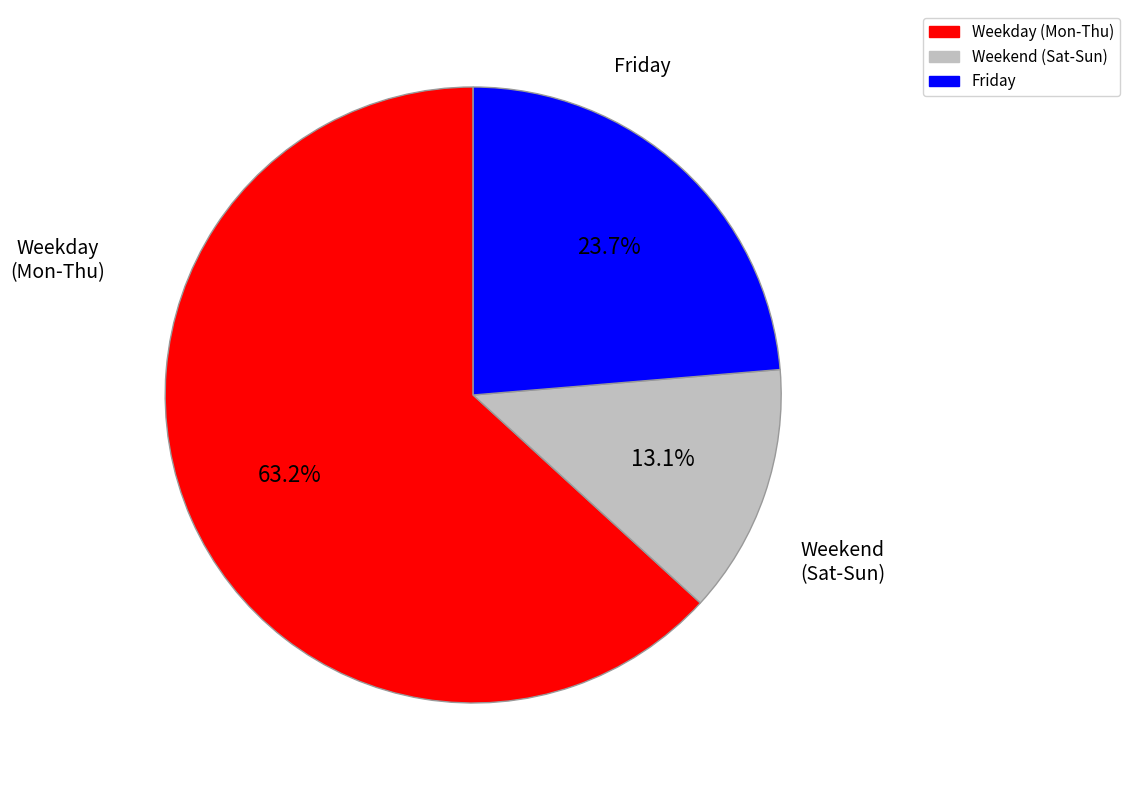

Between Weekday (Mon-Thu) and Friday, which is larger?

Weekday (Mon-Thu)